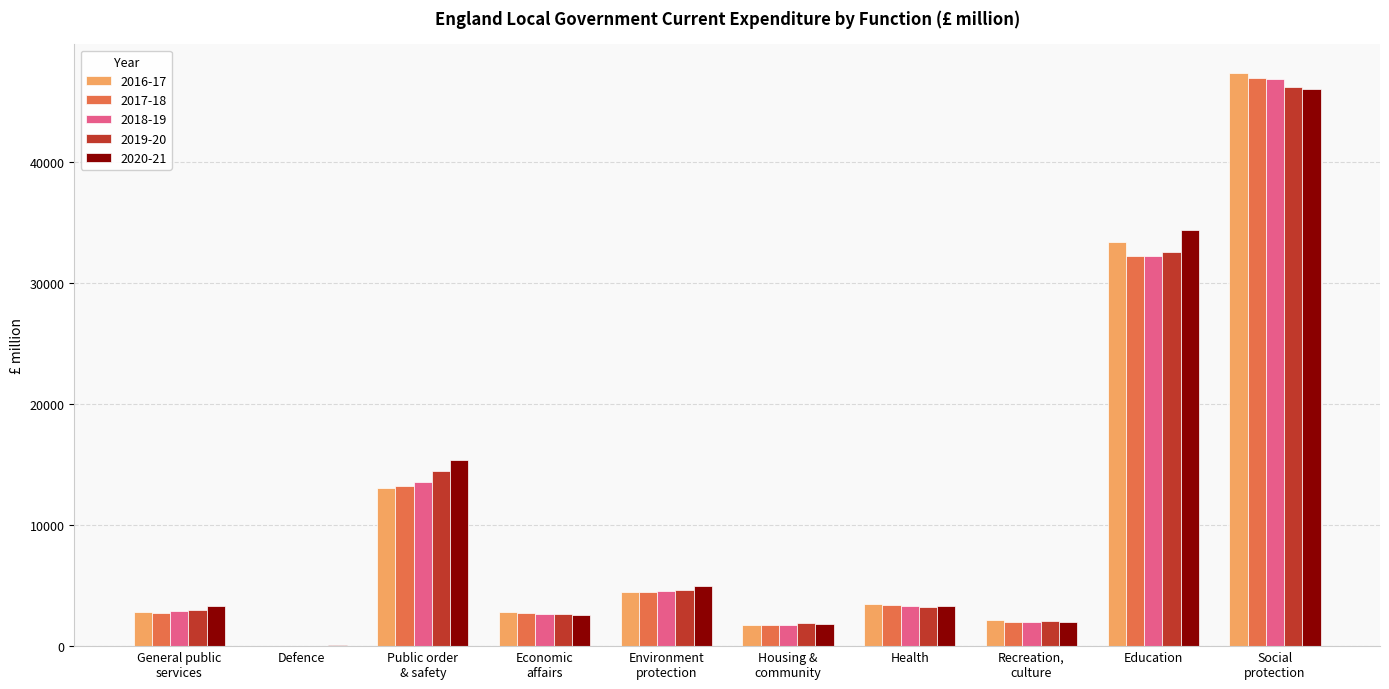

What is the total value across all series at Education?

164832